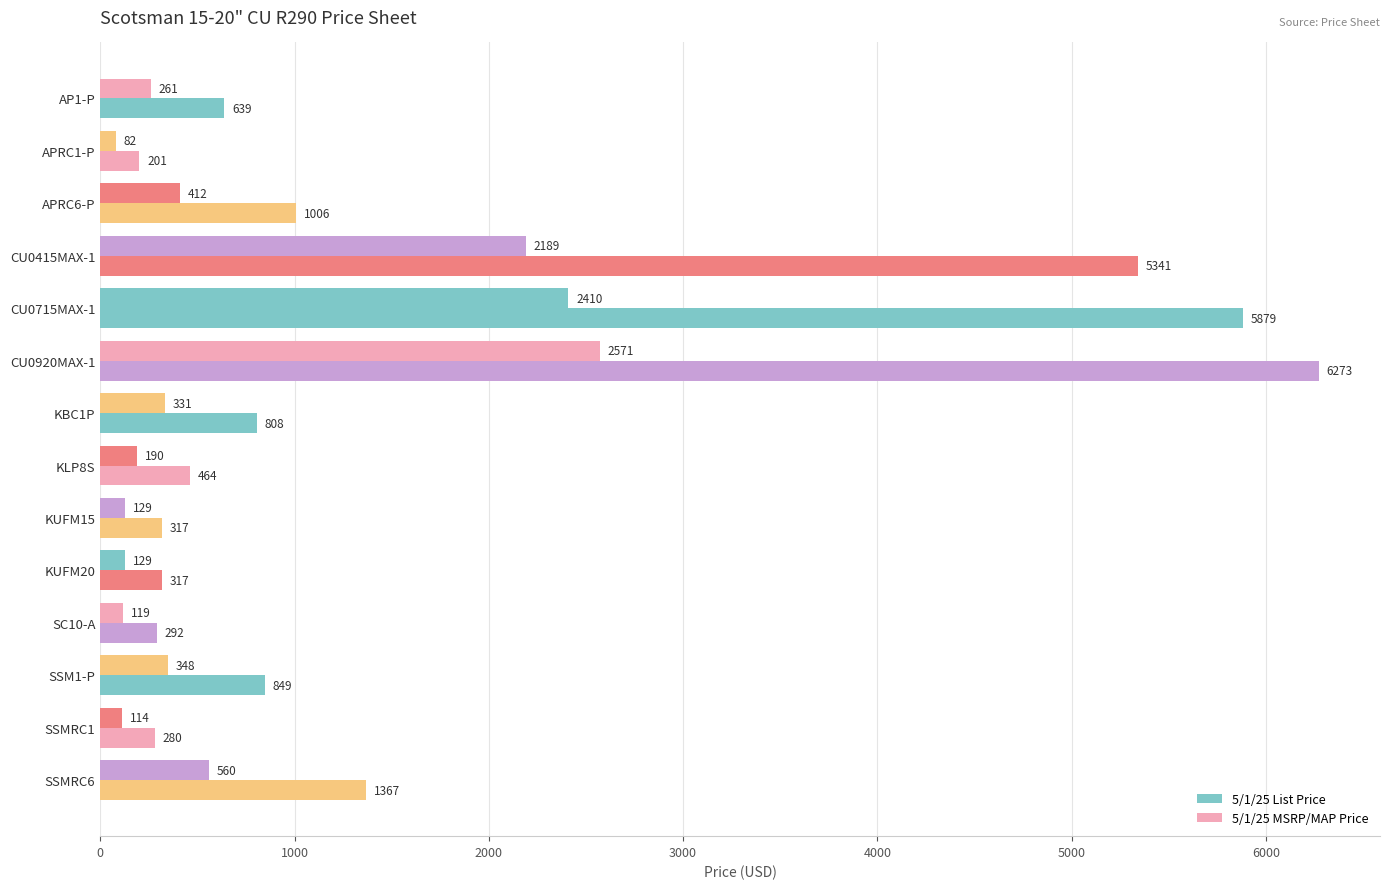

How many categories are shown in the chart?

14